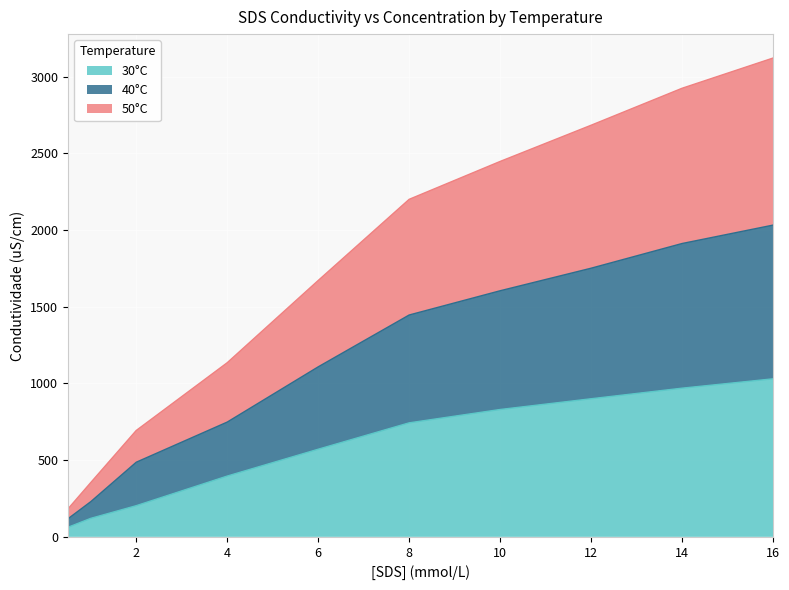

Between 10 and 0.5, which is larger?

10